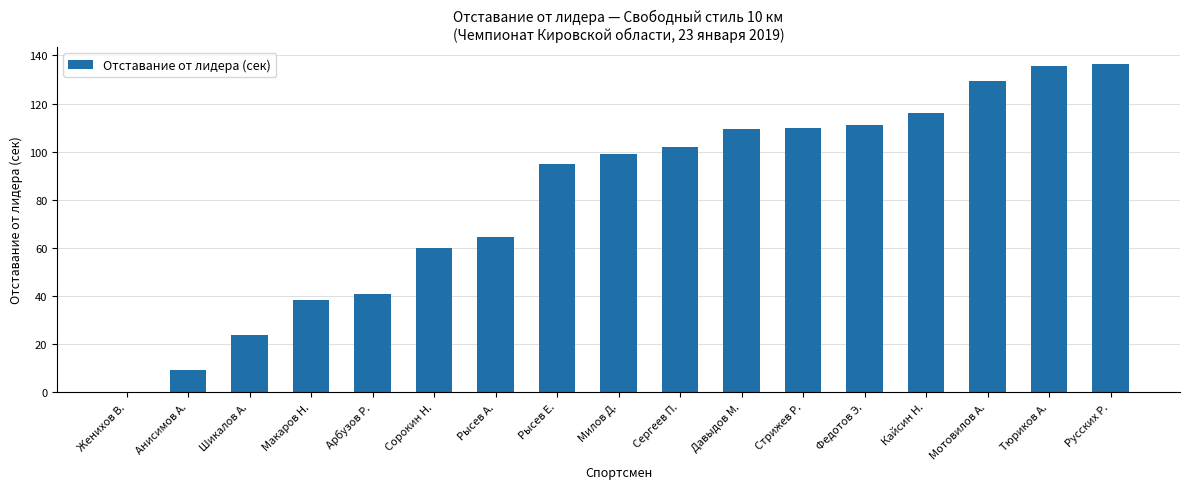

What is the change in value from Анисимов А. to Тюриков А.?

+126.7